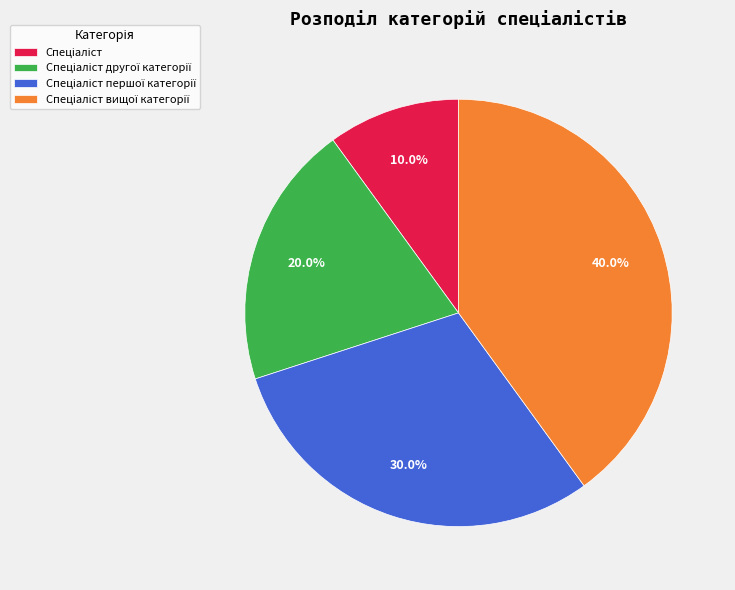

Is there any slice that represents more than half of the pie?

No